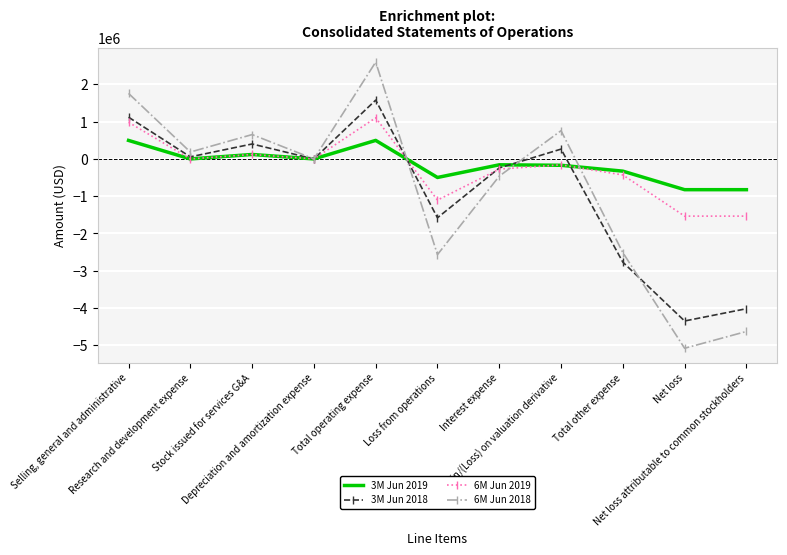

How many interior local valleys does the 3M Jun 2018 series have?

4